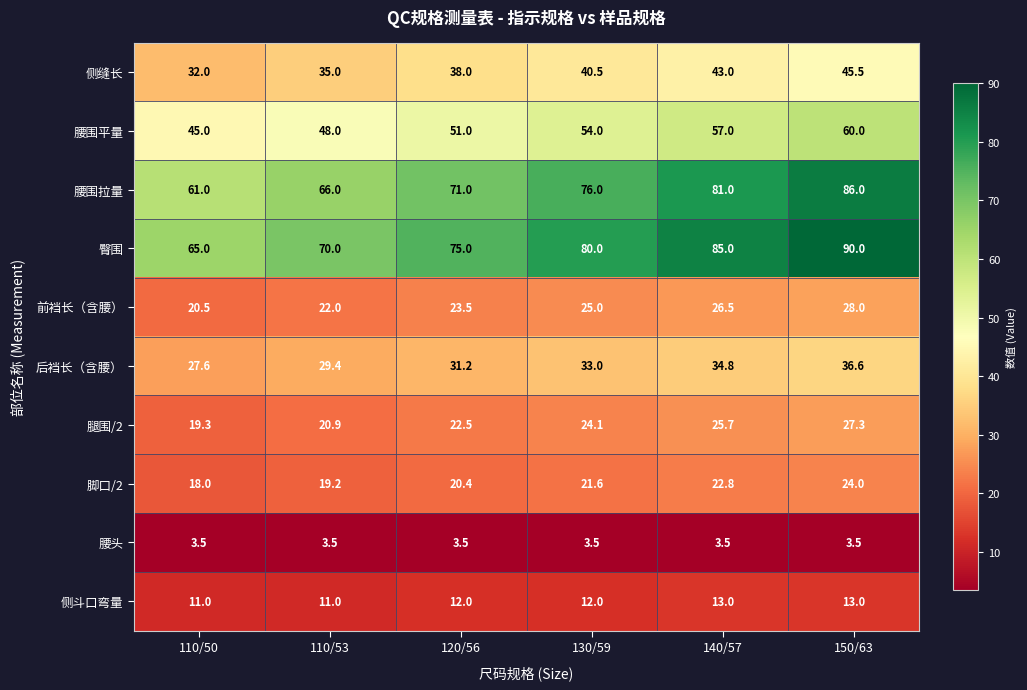

What is the difference between the maximum and second lowest values in the 腰围拉量 series?

20.0